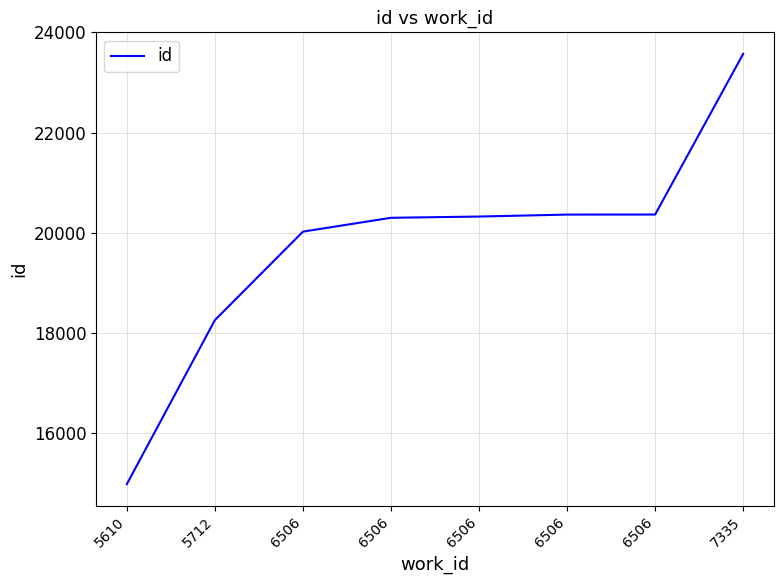

How many values are below 20326?

4